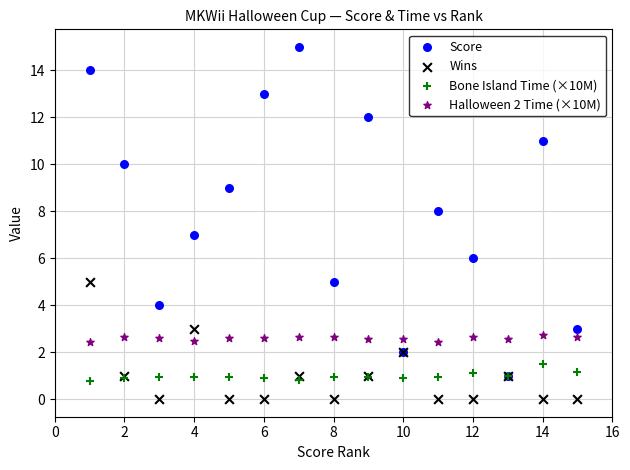

What are all the series names shown in the legend?

Score, Wins, Bone Island Time (×10M), Halloween 2 Time (×10M)